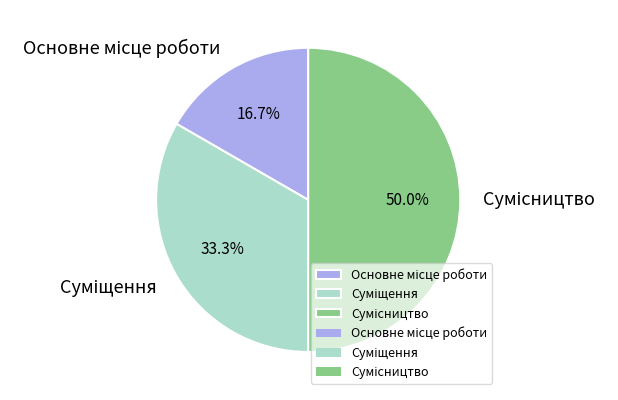

Combined, do Суміщення and Сумісництво account for over 50%?

Yes